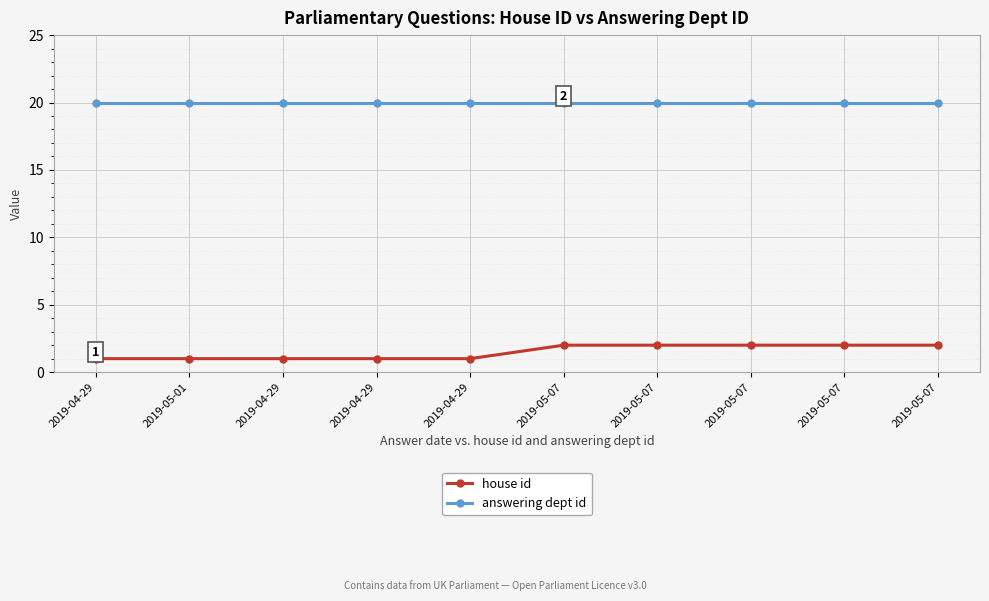

Reading left to right, transcribe all the data shown in this chart.

house id: 2019-04-29=1	2019-05-01=1	2019-04-29=1	2019-04-29=1	2019-04-29=1	2019-05-07=2	2019-05-07=2	2019-05-07=2	2019-05-07=2	2019-05-07=2
answering dept id: 2019-04-29=20	2019-05-01=20	2019-04-29=20	2019-04-29=20	2019-04-29=20	2019-05-07=20	2019-05-07=20	2019-05-07=20	2019-05-07=20	2019-05-07=20